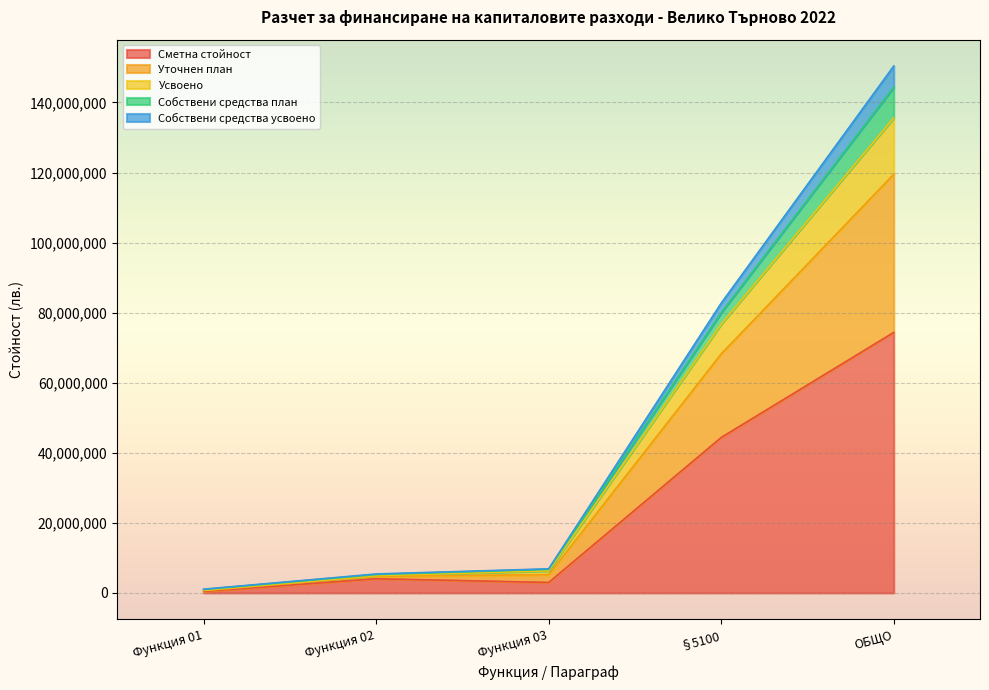

List the labels in order of Собствени средства усвоено value, largest first.

ОБЩО, §5100, Функция 03, Функция 02, Функция 01